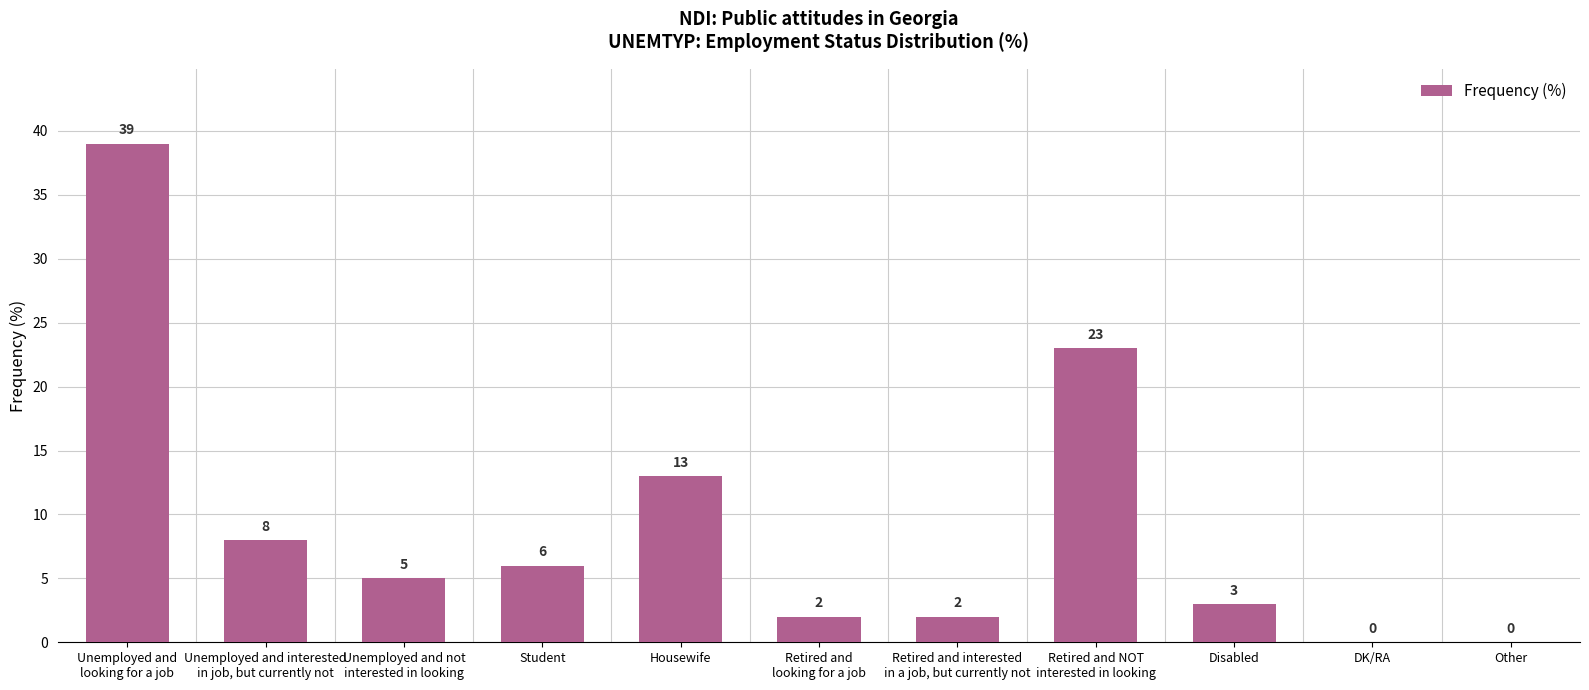

Is it true that the value at Housewife is 19?

False